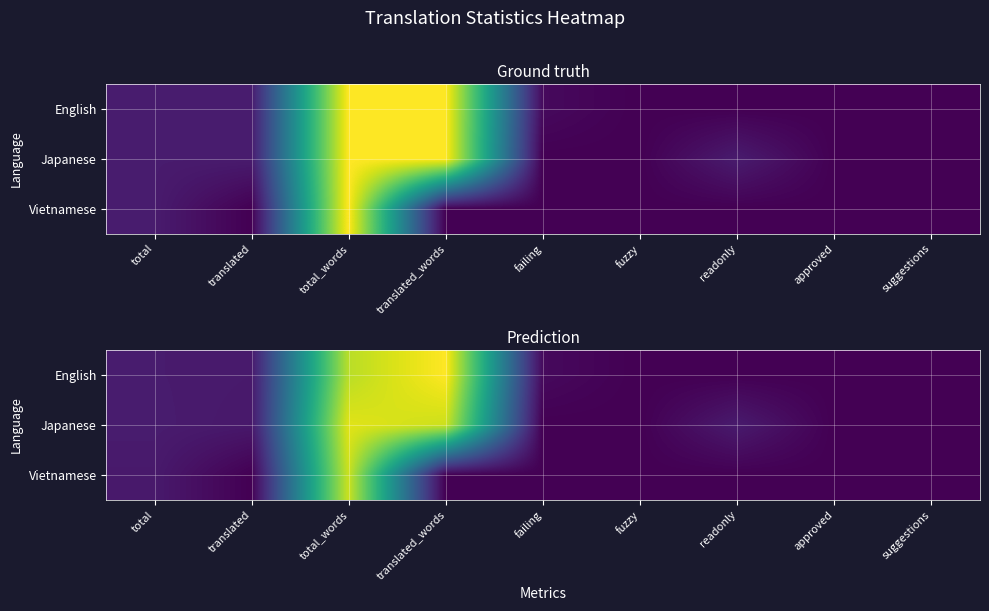

What is the difference between the highest and lowest values at total_words?

2.4